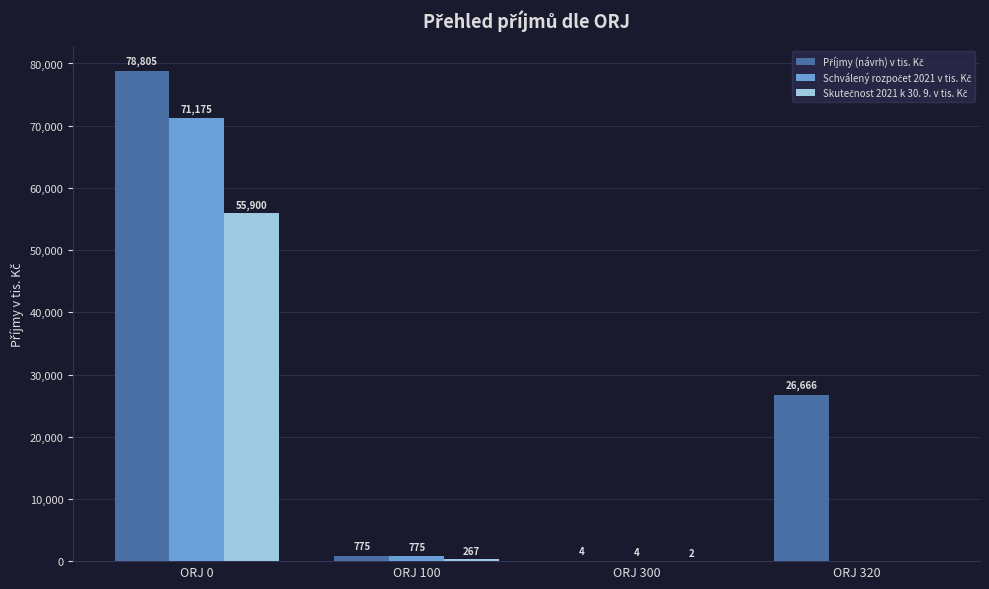

At which category is the sum across all series the highest?

ORJ 0